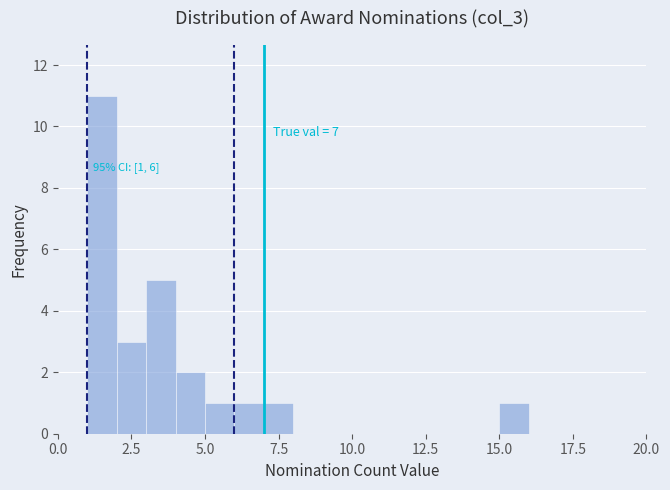

Read against the x-axis, roughly where is the centre of the tallest bar?

1.5